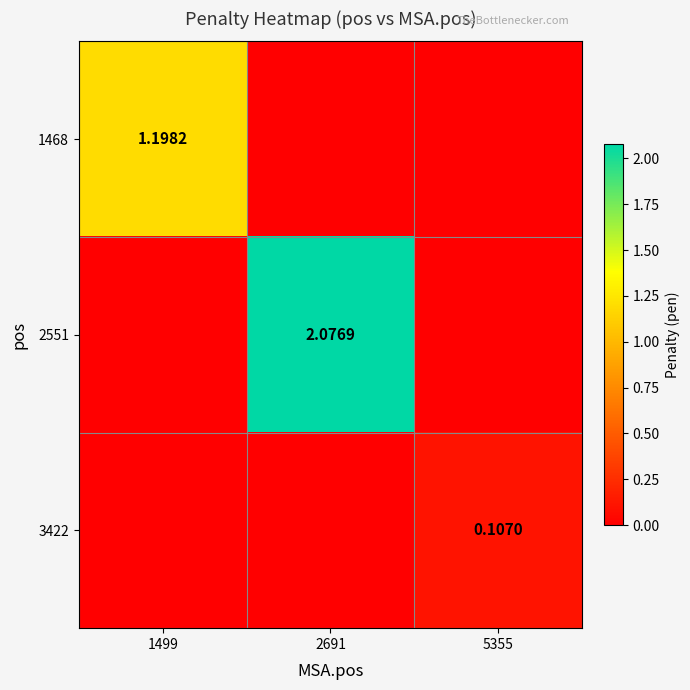

What is the maximum value shown in the chart?

2.1